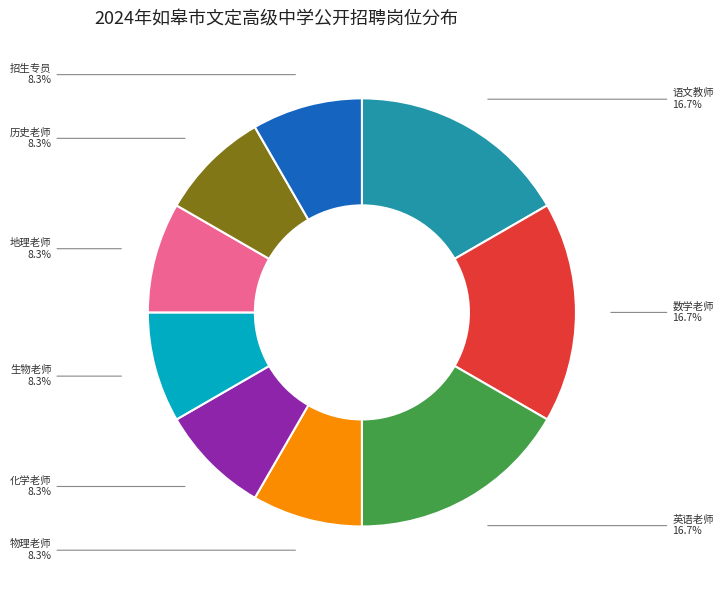

How much of the chart is everything except 生物老师?

91.7%